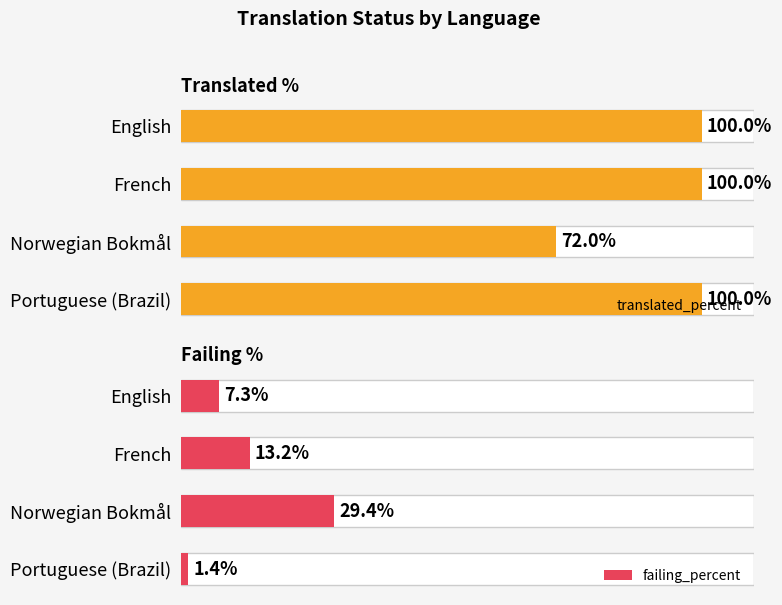

The value of failing_percent at English is 7.3. True or false?

True